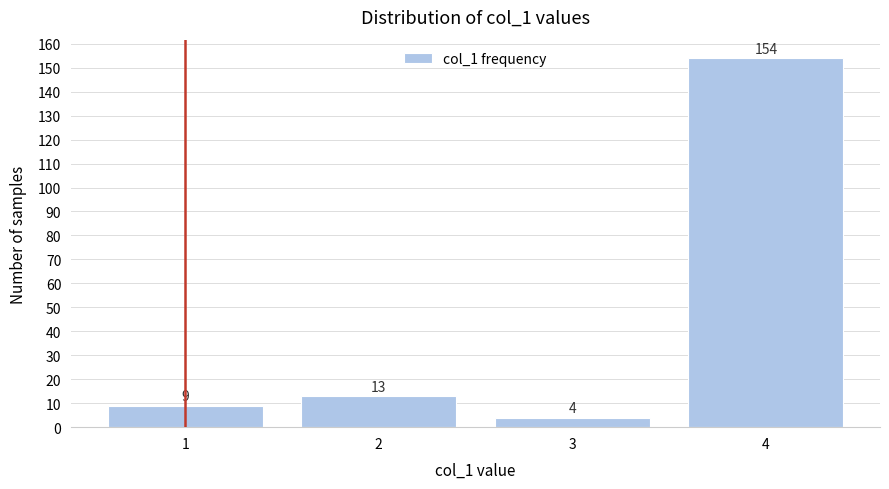

Reading left to right, extract all data points from this chart.

1=9	2=13	3=4	4=154